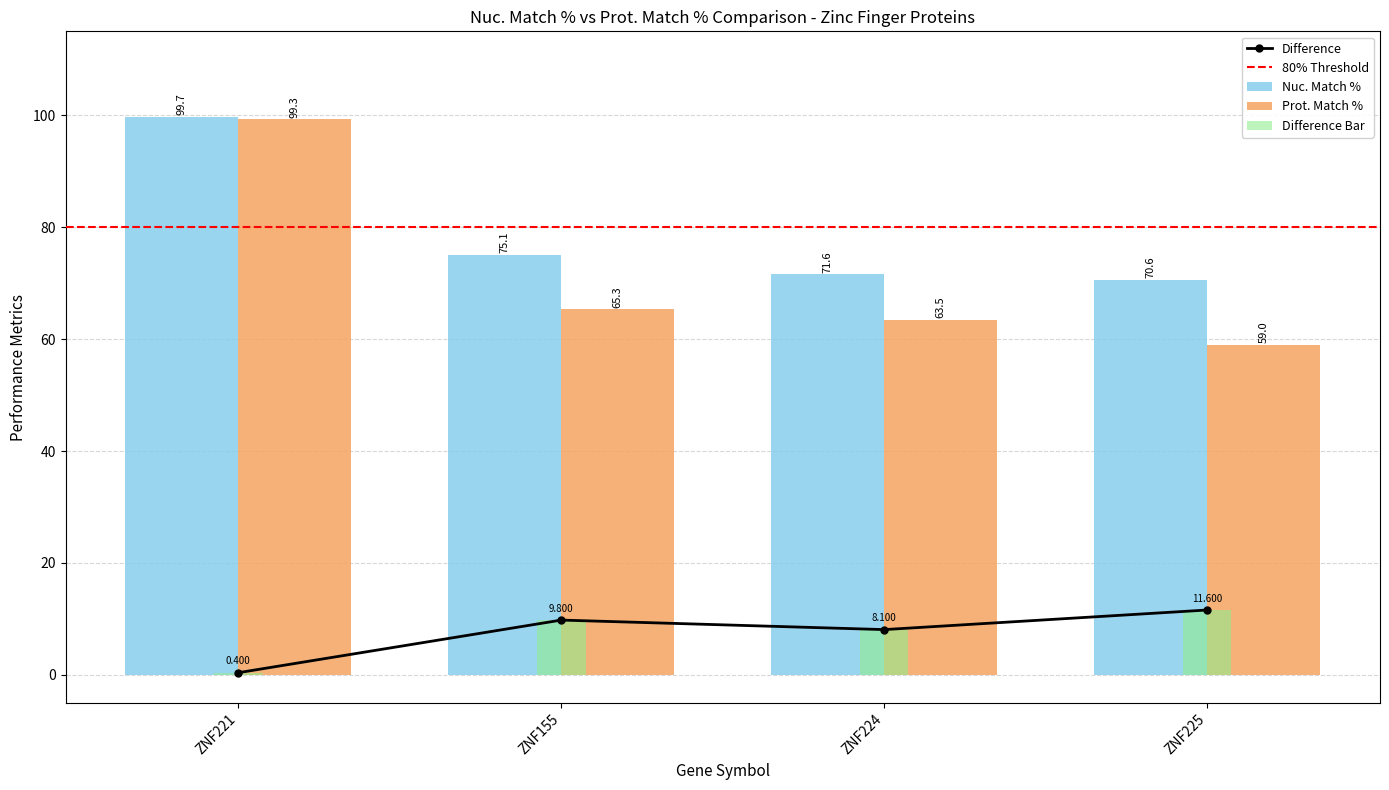

List the series in order of their peak value, lowest first.

Prot. Match %, Nuc. Match %